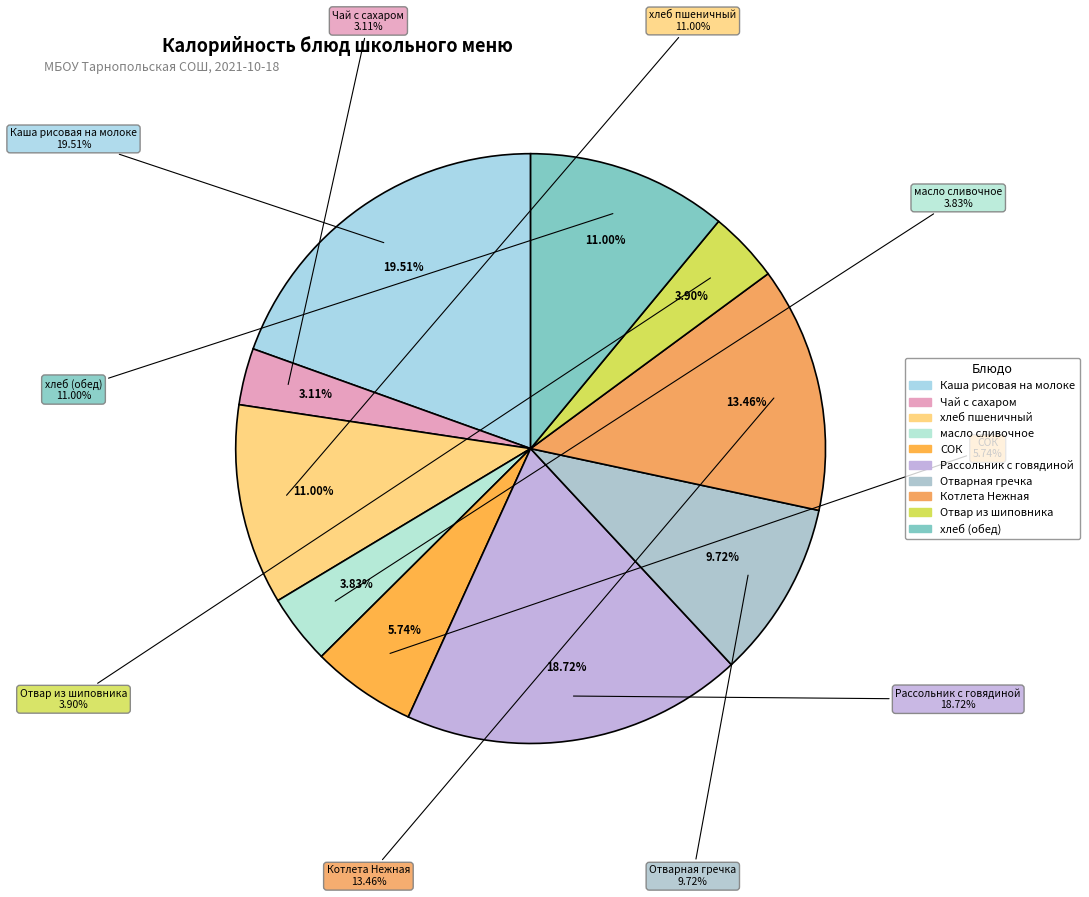

The Каша рисовая на молоке slice represents 20% of the pie. True or false?

True